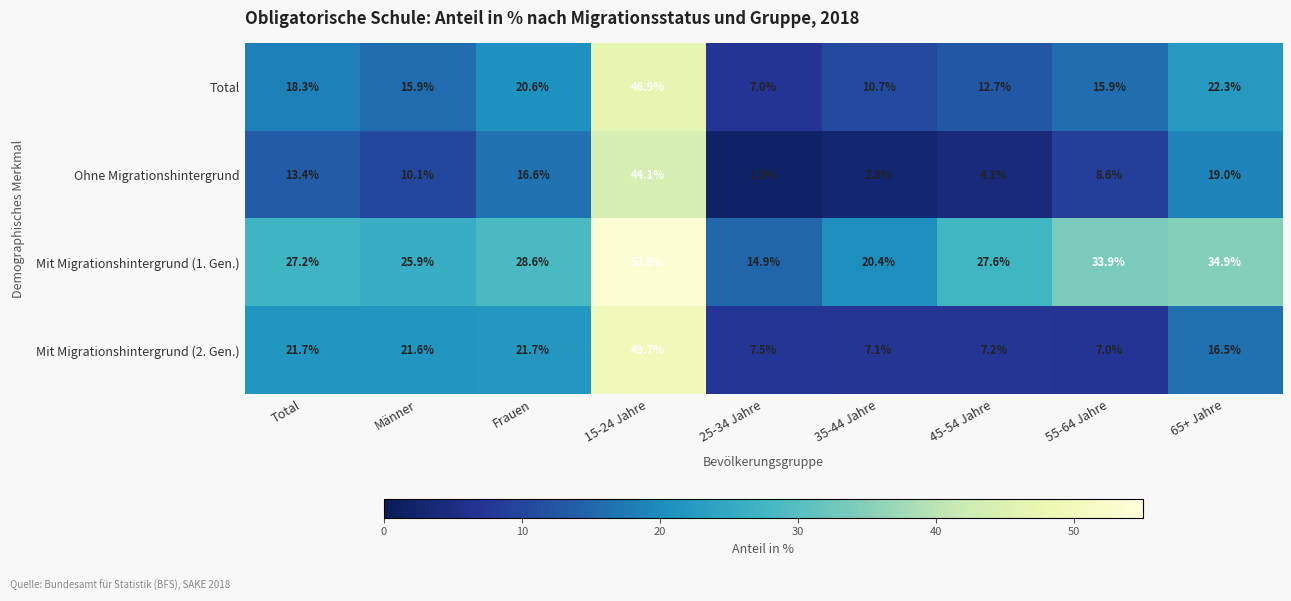

At which label does Total first exceed 15?

Total